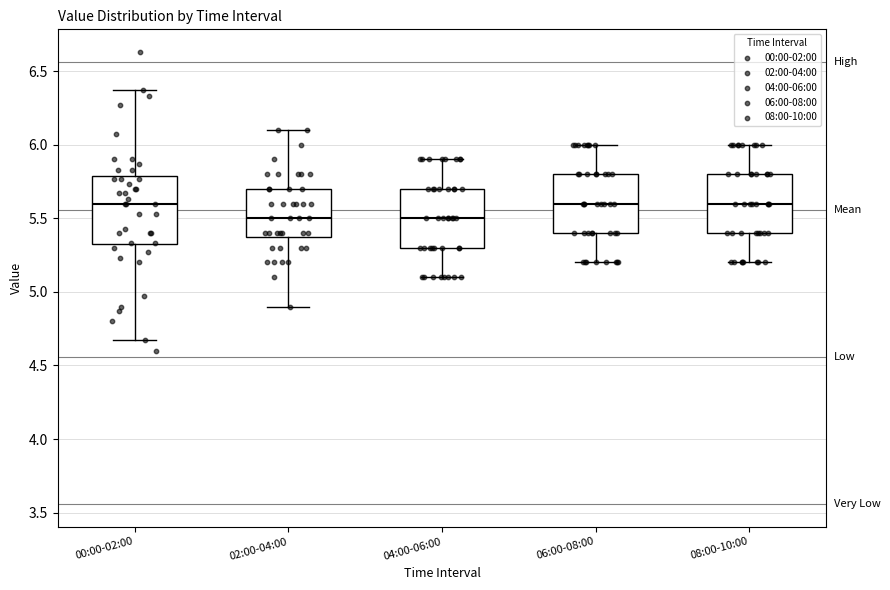

Comparing the boxes themselves (not the whiskers), which one is the tallest?

00:00-02:00